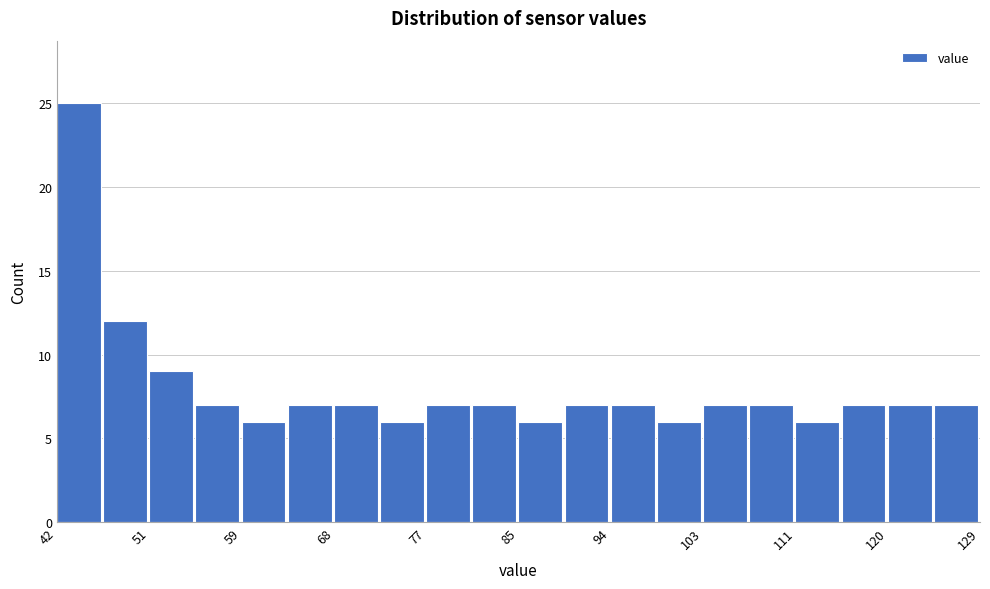

Reading left to right, list every bar in this chart as the range it spans on the x-axis followed by its height. Neither the bar edges nor the heights are printed on the chart, so give them approximately, as read against the axes.

42 to 46: 25
46 to 51: 12
51 to 55: 9
55 to 59: 7
59 to 64: 6
64 to 68: 7
68 to 72: 7
72 to 77: 6
77 to 81: 7
81 to 85: 7
85 to 90: 6
90 to 94: 7
94 to 98: 7
98 to 103: 6
103 to 107: 7
107 to 111: 7
111 to 116: 6
116 to 120: 7
120 to 124: 7
124 to 129: 7